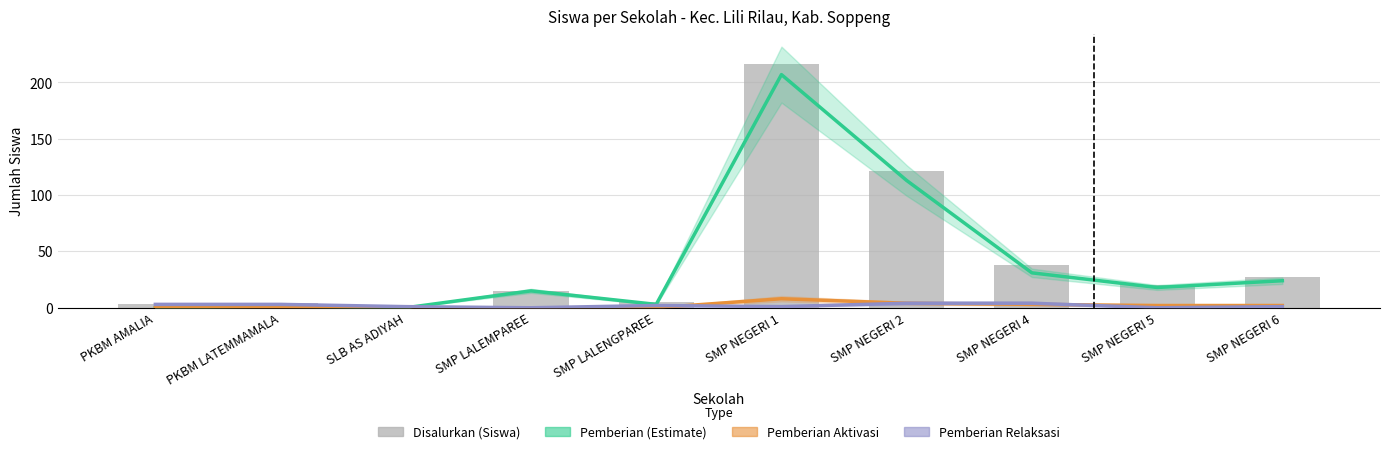

What are all the series names shown in the legend?

Pemberian (Estimate), Pemberian Aktivasi, Pemberian Relaksasi, Disalurkan (Siswa)